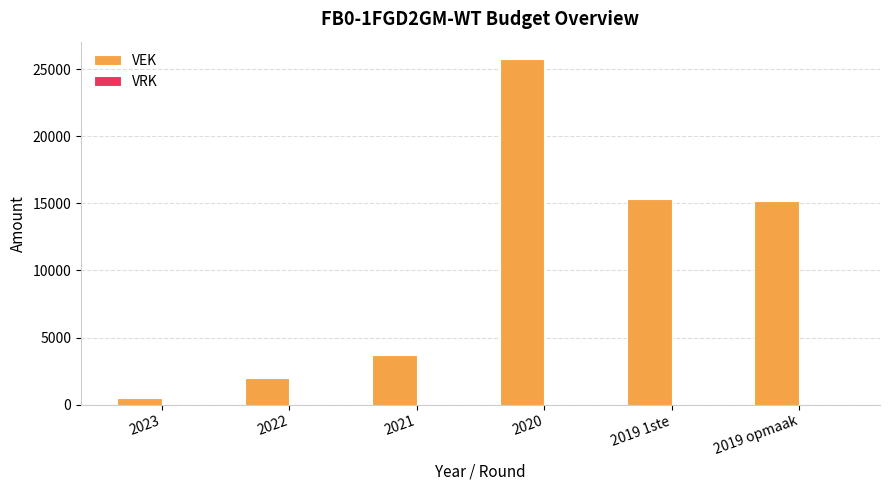

What position from the left is 2023?

1